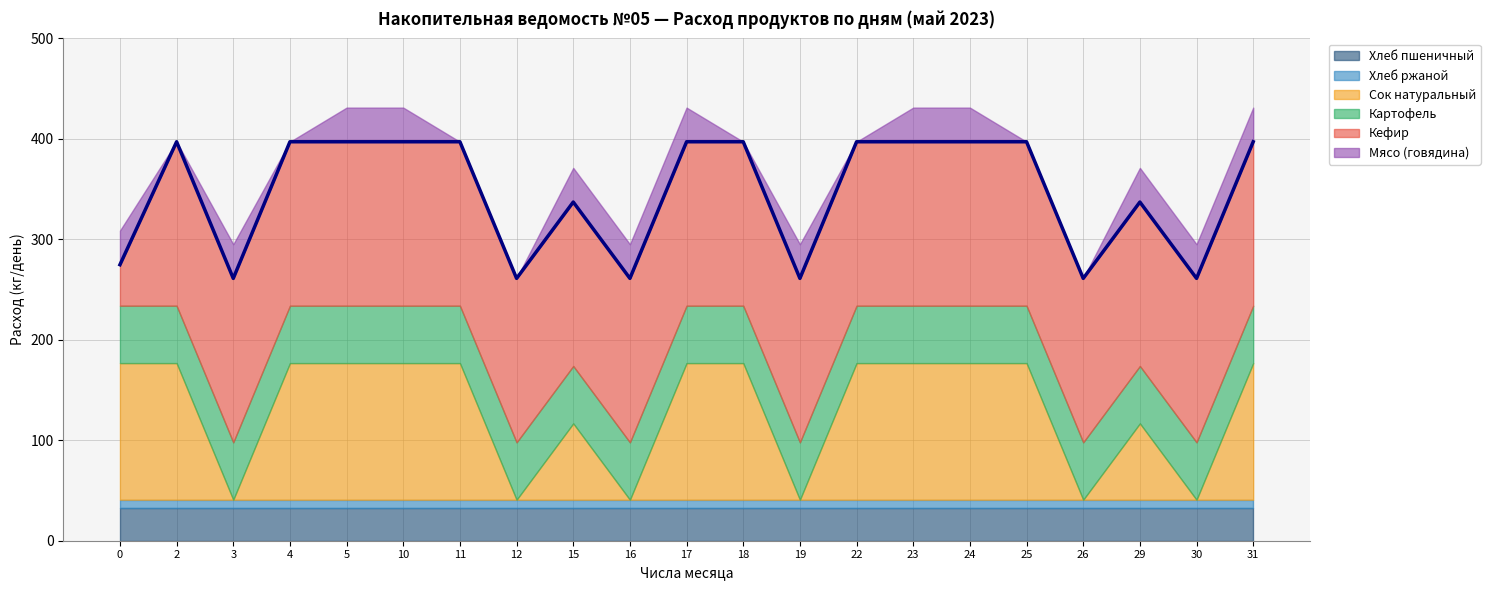

After their last crossing, which series has the higher values: Хлеб пшеничный or Сок натуральный?

Сок натуральный